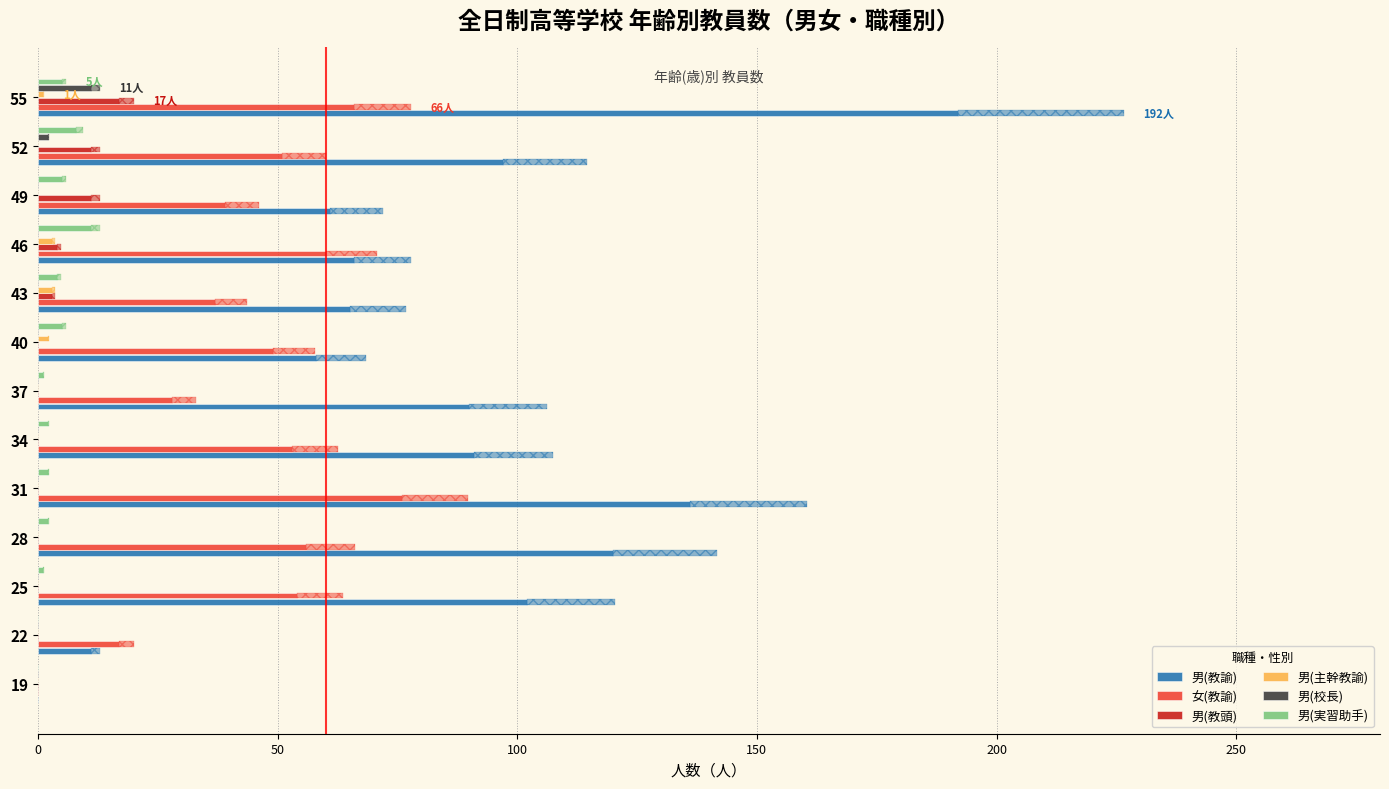

Which series changed the most between 19 and 34?

男(教諭)